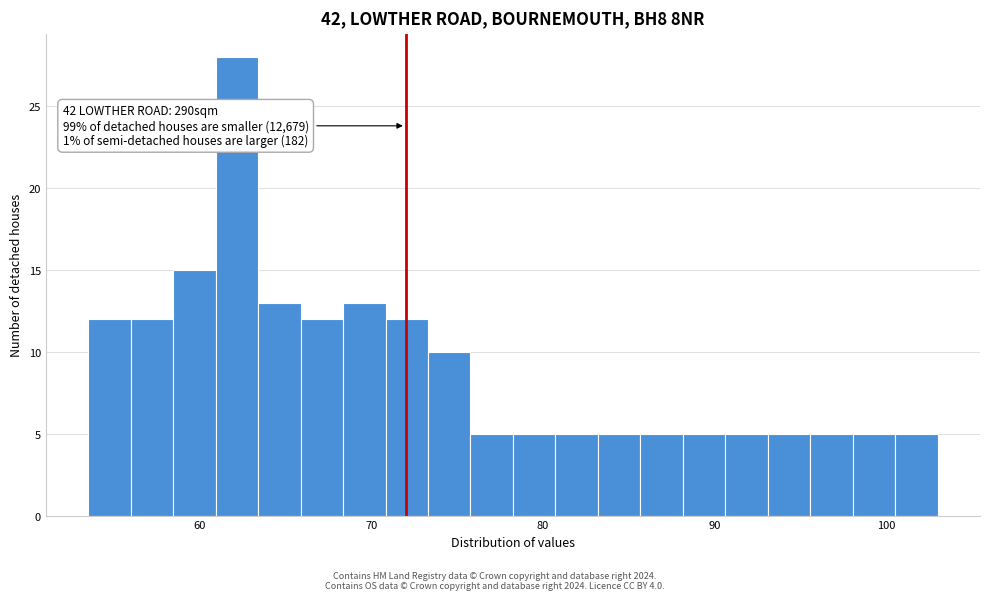

Around what value on the x-axis is the tallest bar? Give the approximate position of its centre, as read against the axis.

62